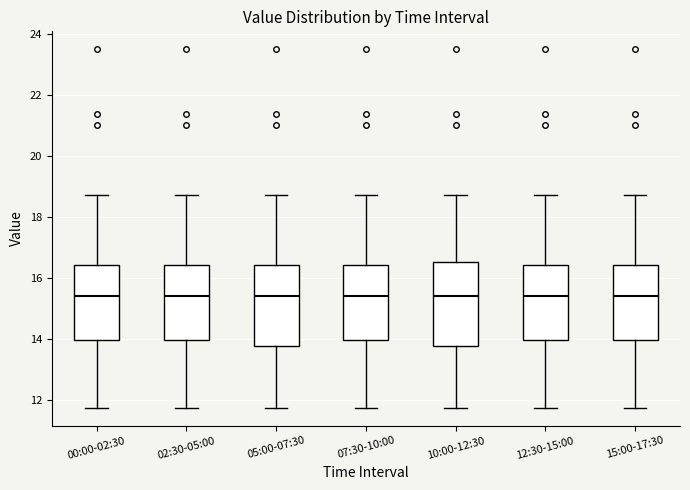

Reading left to right, read every box against the y-axis: the position of its median line, the range the box covers, and the ends of its whiskers. The values are not printed on the chart, so give them approximately, as read against the axis.

00:00-02:30: median 15.4, box 14.0 to 16.4, whiskers 11.8 to 18.8
02:30-05:00: median 15.4, box 14.0 to 16.4, whiskers 11.8 to 18.8
05:00-07:30: median 15.4, box 13.8 to 16.4, whiskers 11.8 to 18.8
07:30-10:00: median 15.4, box 14.0 to 16.4, whiskers 11.8 to 18.8
10:00-12:30: median 15.4, box 13.8 to 16.6, whiskers 11.8 to 18.8
12:30-15:00: median 15.4, box 14.0 to 16.4, whiskers 11.8 to 18.8
15:00-17:30: median 15.4, box 14.0 to 16.4, whiskers 11.8 to 18.8